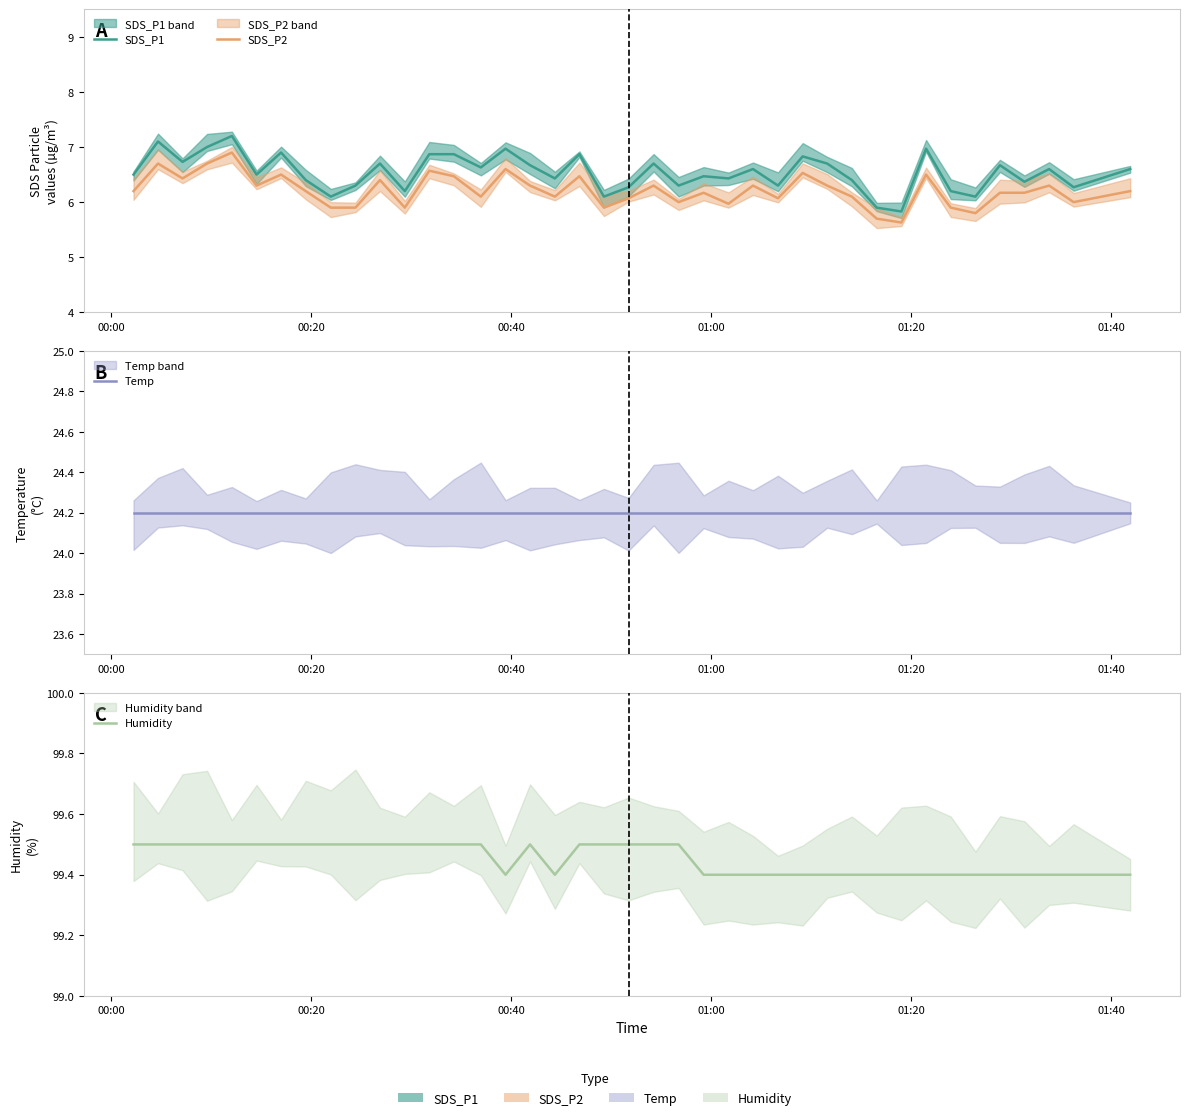

How many lines are shown in the chart?

4